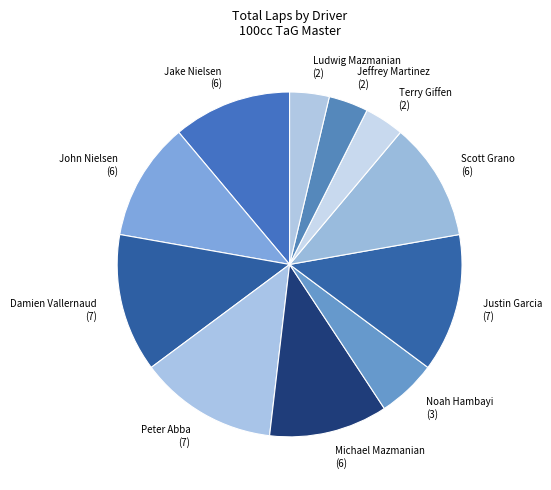

Do Michael Mazmanian (6) and Noah Hambayi (3) together represent more than half of the pie?

No